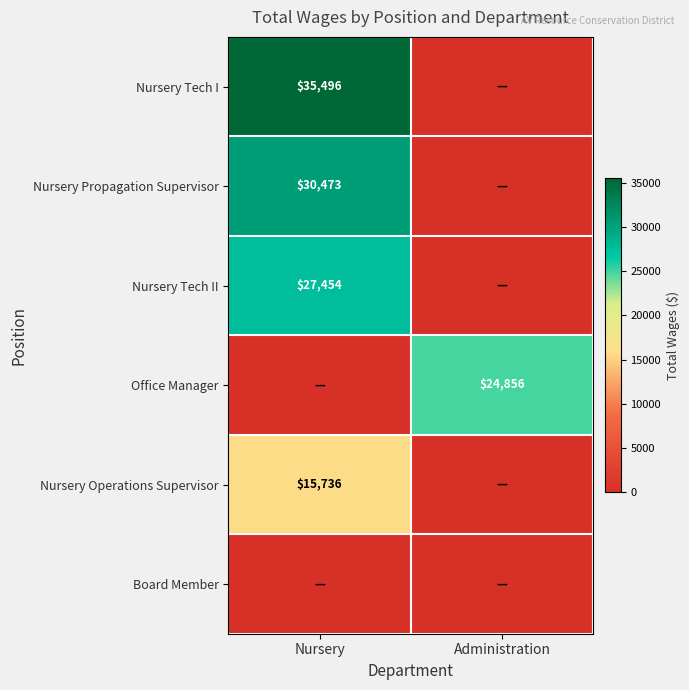

The Office Manager series shows 9385 at Administration. True or false?

False